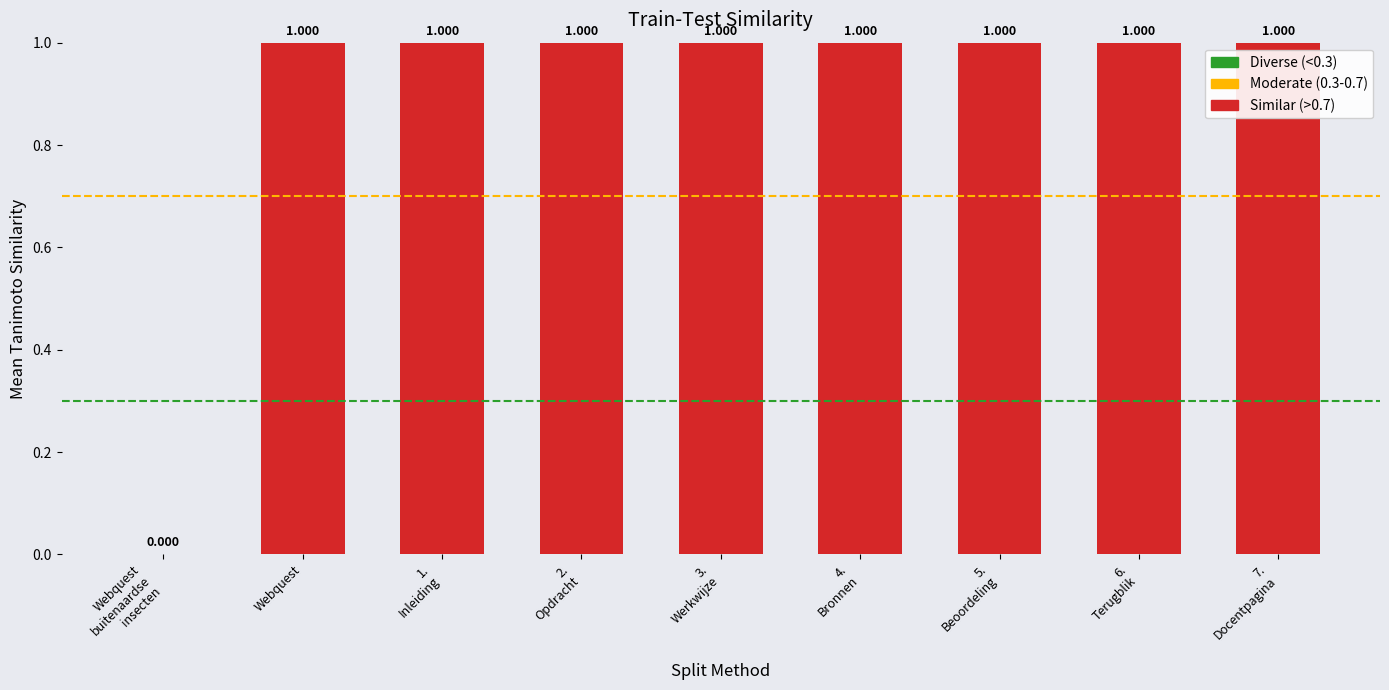

How many series are shown in this chart?

1